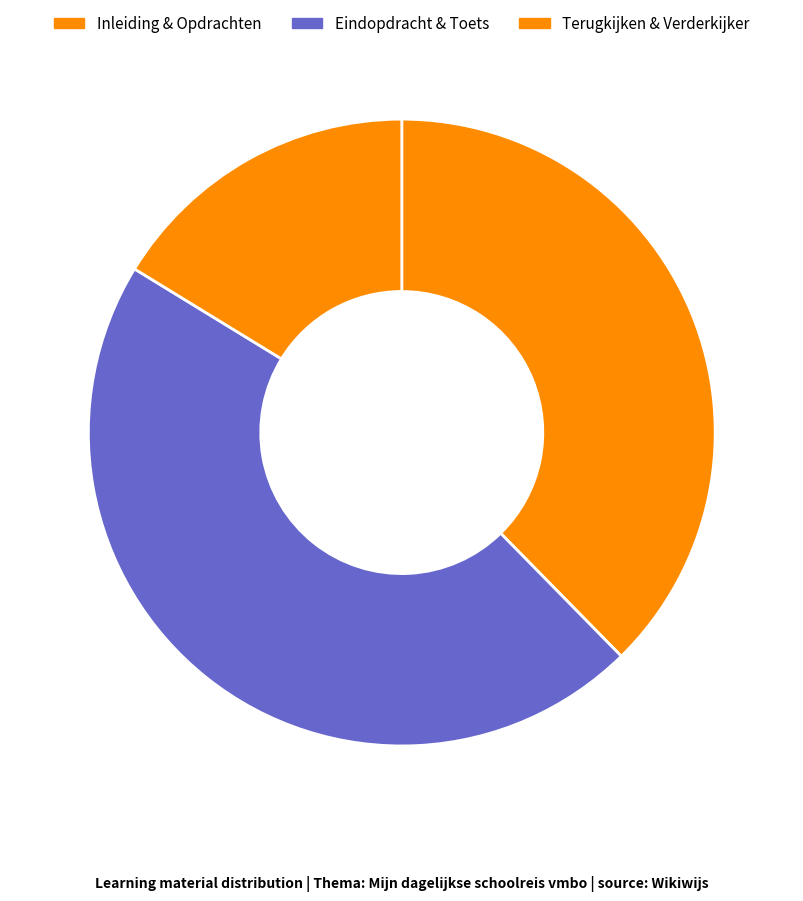

Which slice is the largest?

Eindopdracht & Toets